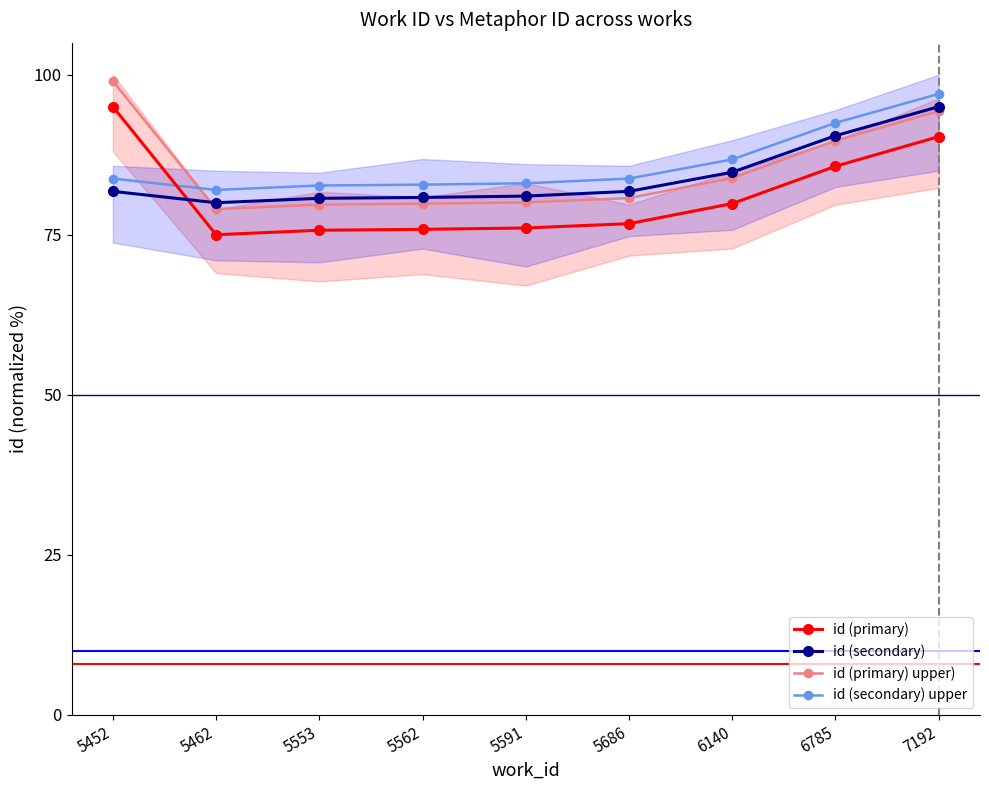

At which label does id (primary) reach its minimum?

5462